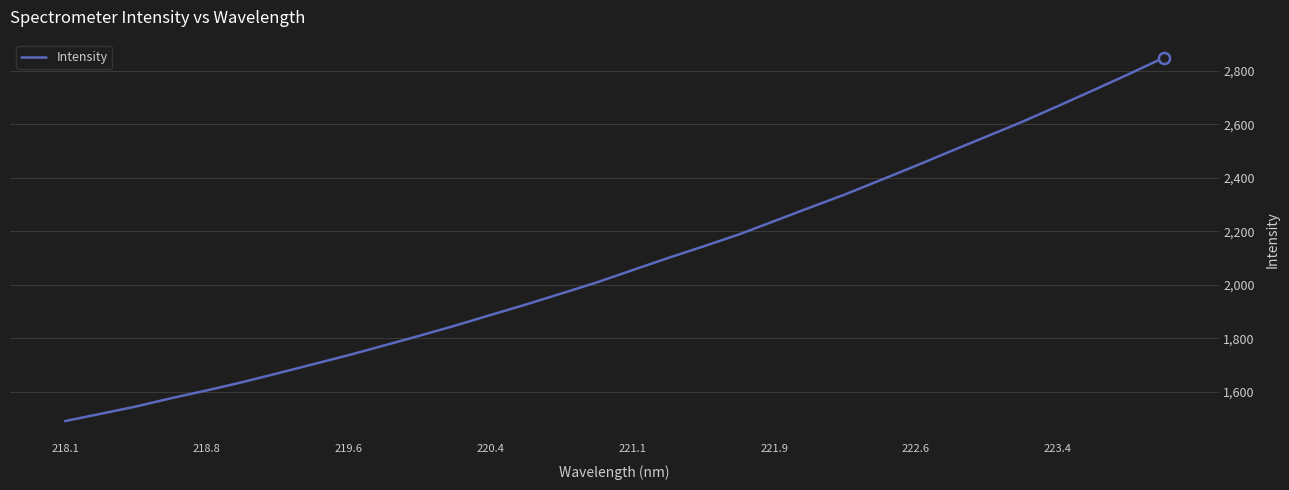

What is the sum of all values?

66567.1